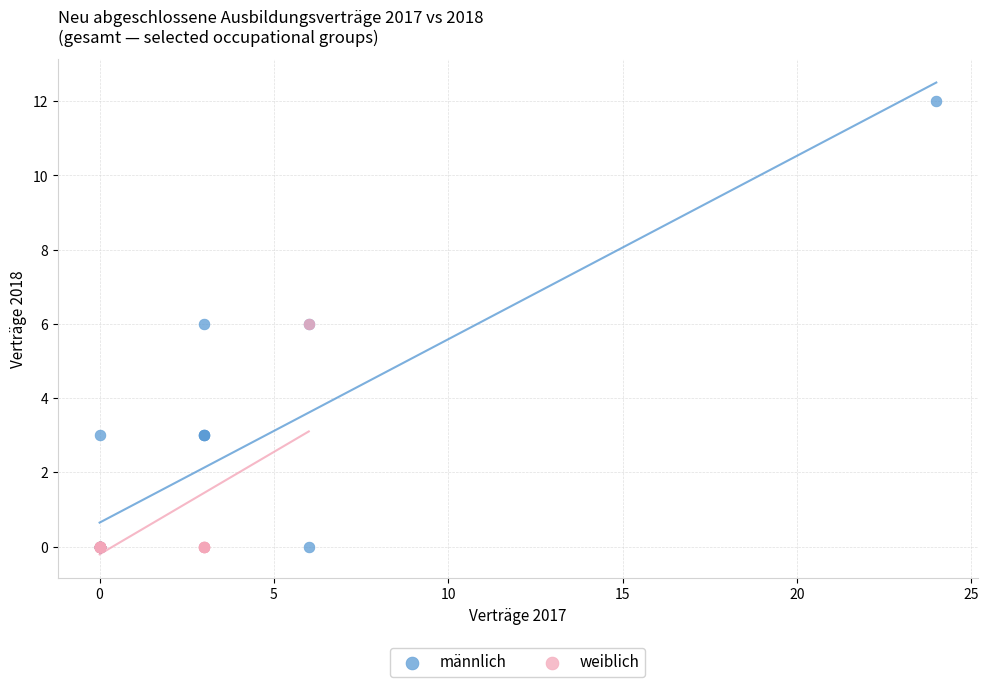

Which series contains the highest Y value?

männlich